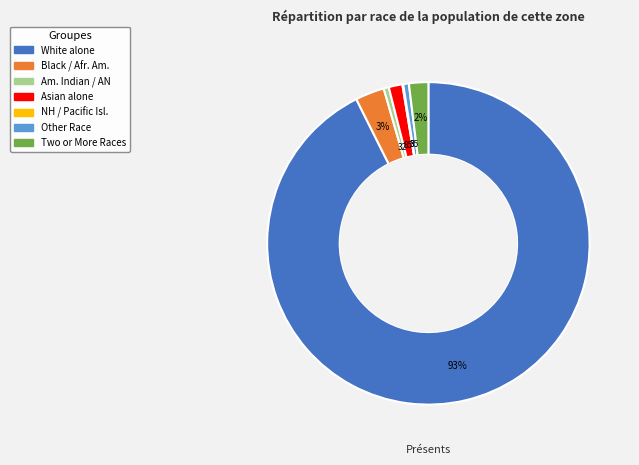

To the nearest percent, what is the average slice percentage?

14%